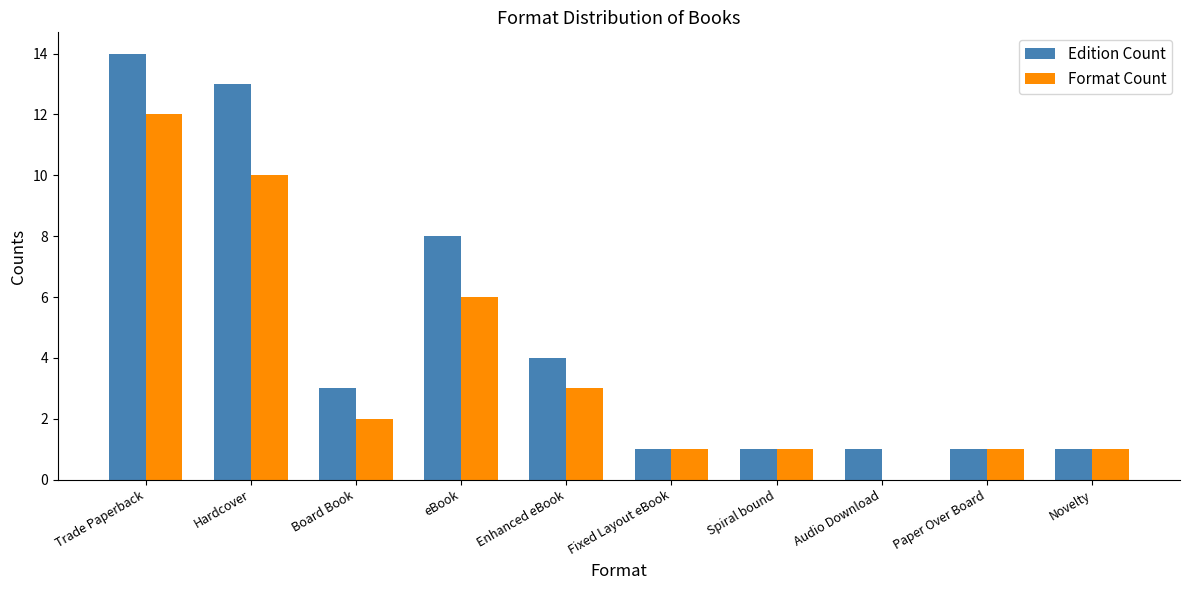

The value of Edition Count at Spiral bound is 1. True or false?

True